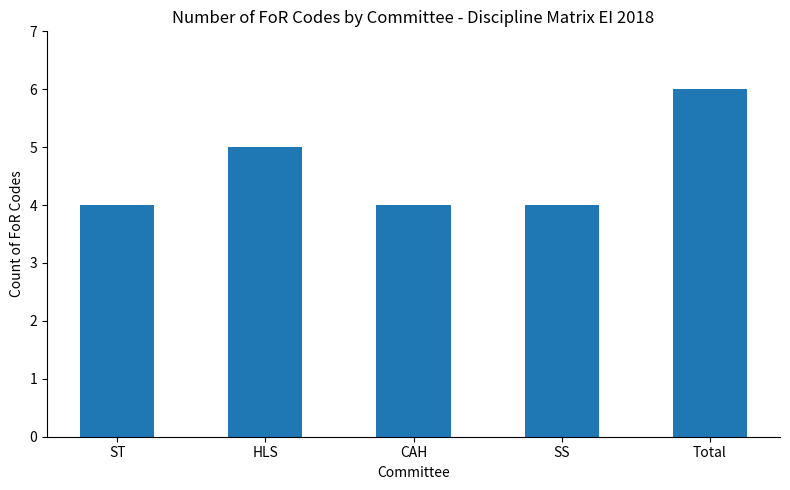

Where is the data nearest to the value 5?

HLS